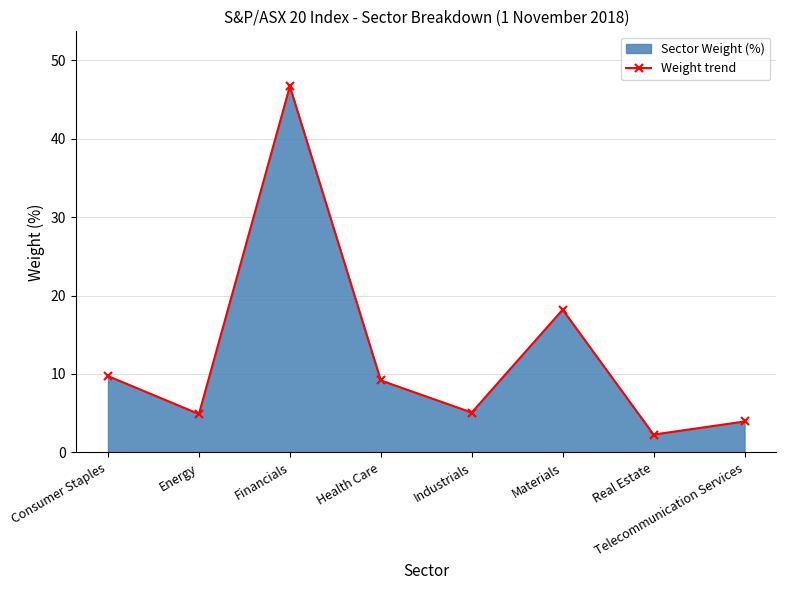

The chart shows a value of 6.0 at Health Care. True or false?

False